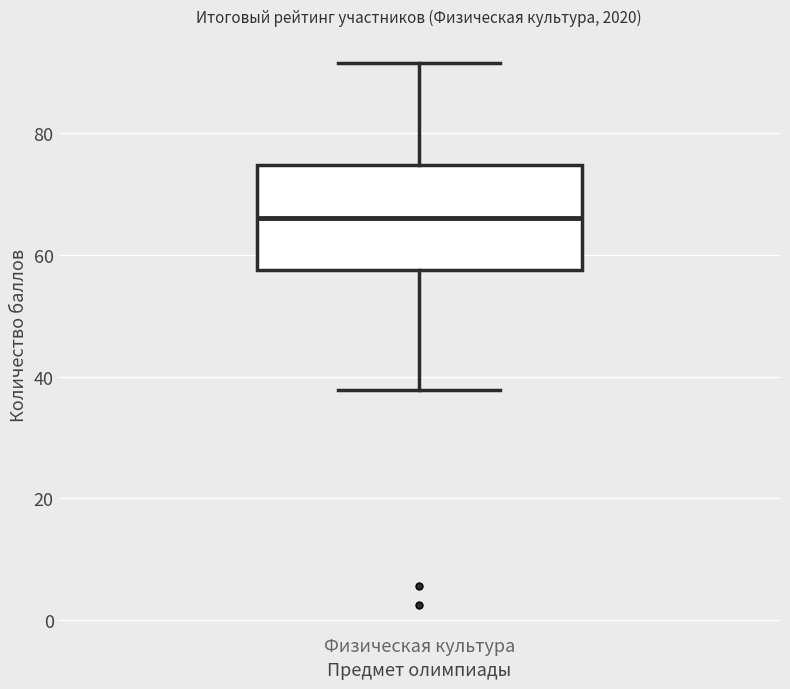

Where is the lower edge of the box for Физическая культура on the y-axis? The values are not printed on the chart, so give them approximately, as read against the axis.

58